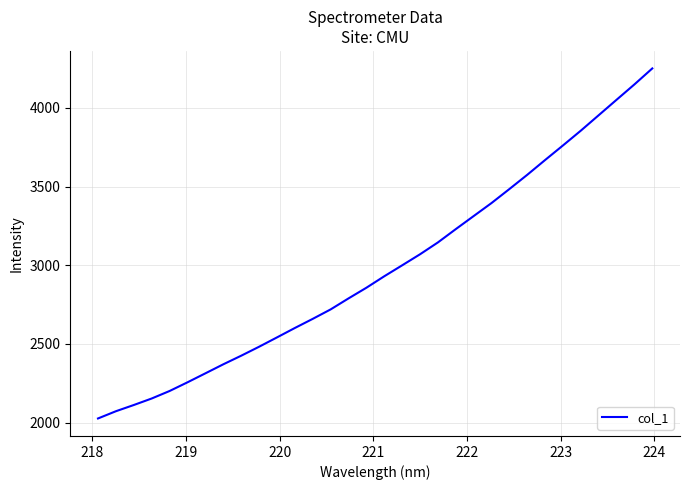

Is this an area chart (filled region under the line)?

No